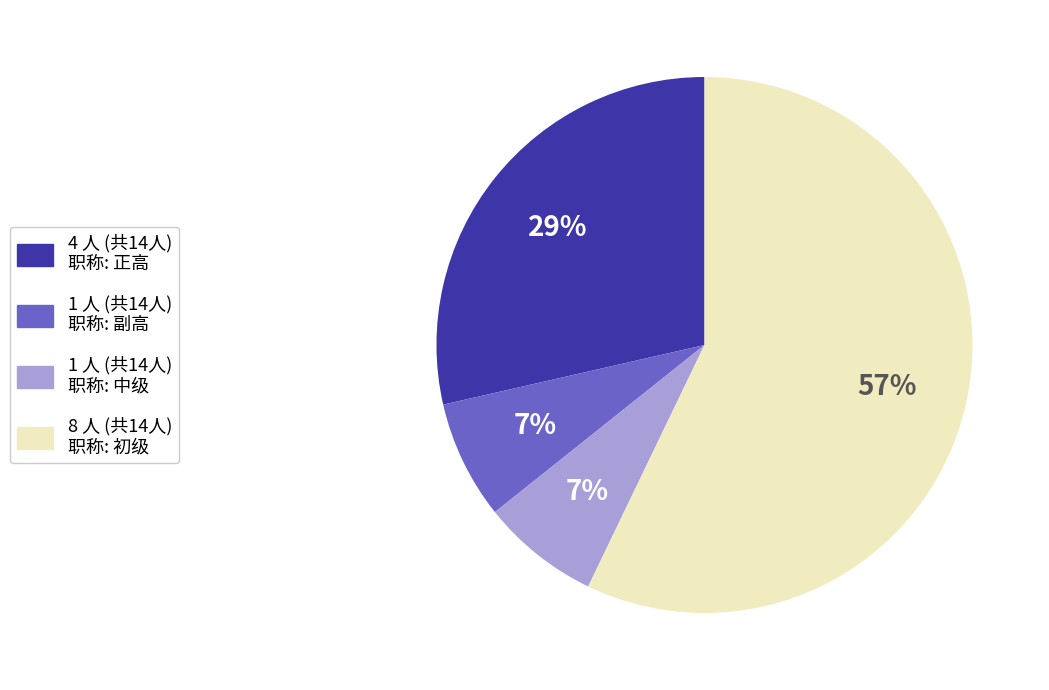

Does any single category account for the majority?

Yes